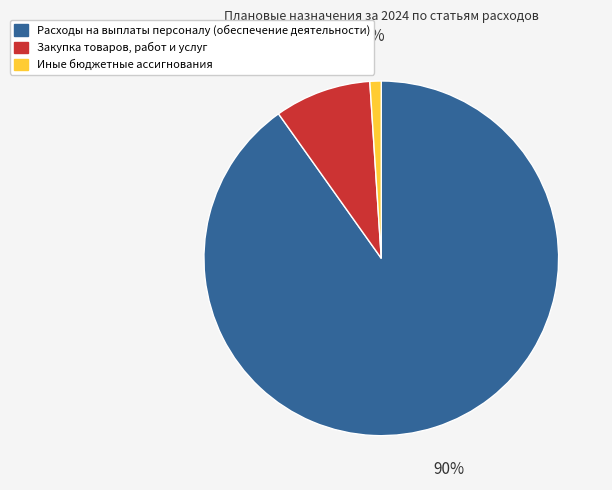

How many slices are in this pie chart?

3